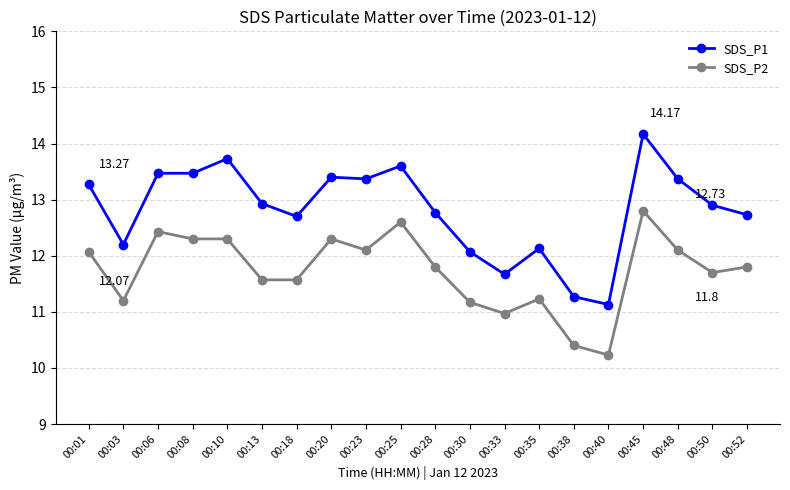

At which category does SDS_P2 reach its first local valley?

00:03